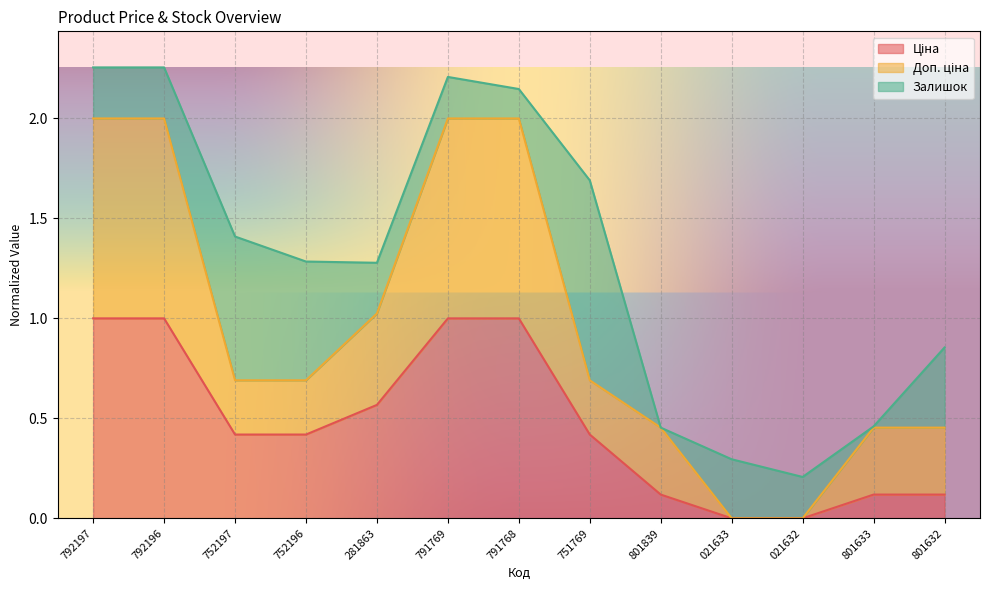

The Ціна series shows 0.3 at 792197. True or false?

False